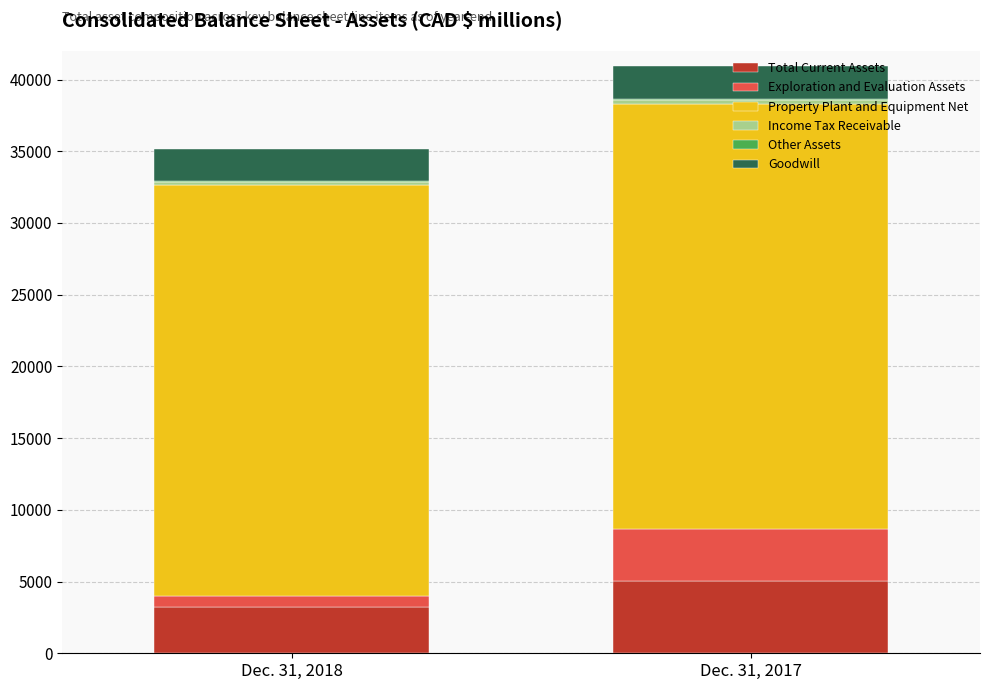

At which label is Total Current Assets closest to 4101?

Dec. 31, 2018